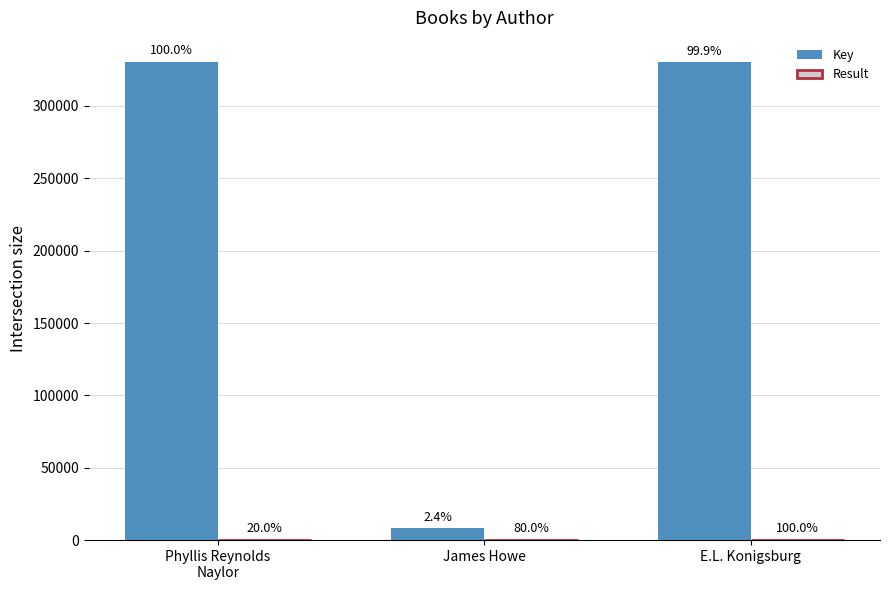

Reading left to right, transcribe all the data shown in this chart.

Key: Phyllis Reynolds
Naylor=330507	James Howe=8023	E.L. Konigsburg=330127
Result: Phyllis Reynolds
Naylor=1	James Howe=4	E.L. Konigsburg=5